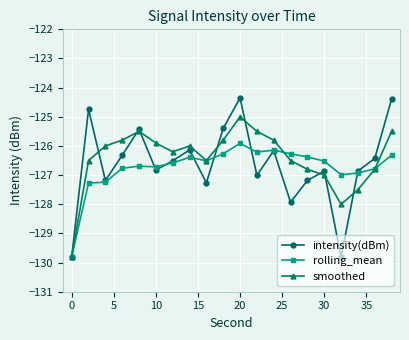

What is the value of the intensity(dBm) point at the 14th from the left?

-127.9